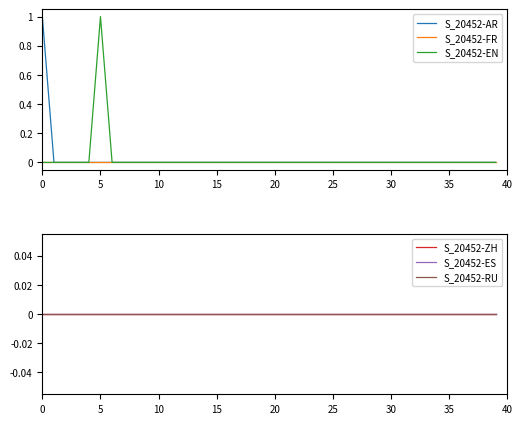

Which series has the widest spread of values?

S_20452-AR